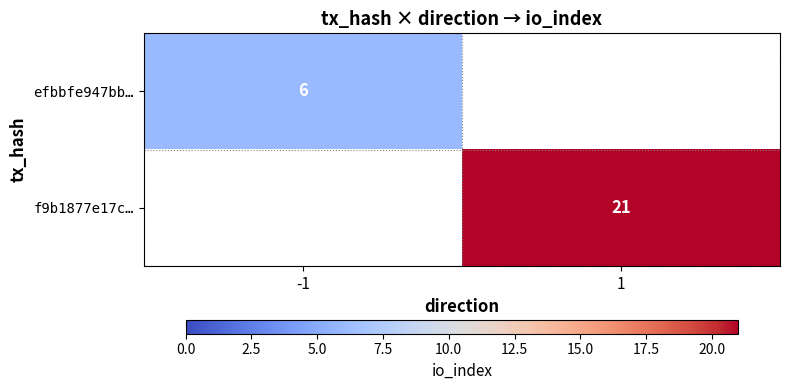

Is it true that efbbfe947bb… equals 6 at -1?

True